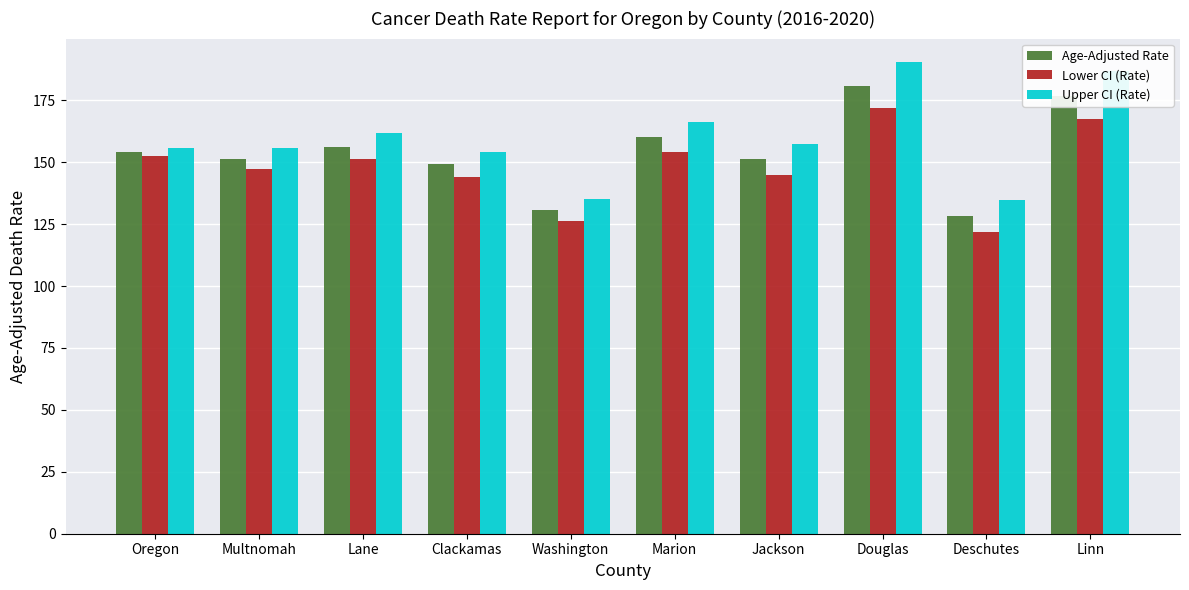

Is it true that Lower CI (Rate) equals 172.0 at Douglas?

True